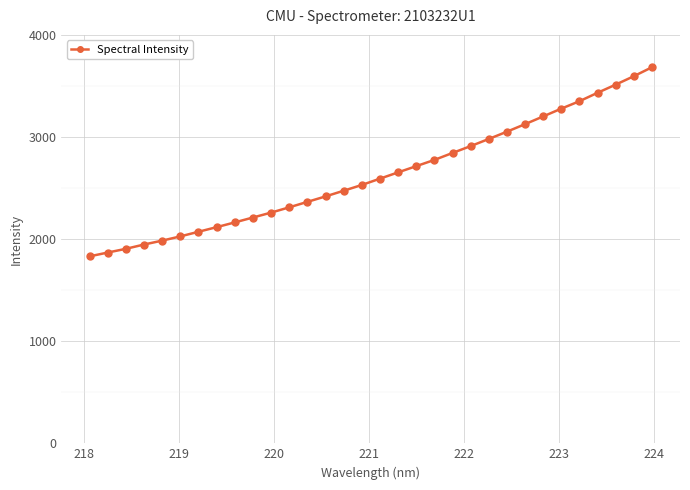

What is the greatest value displayed?

3682.8